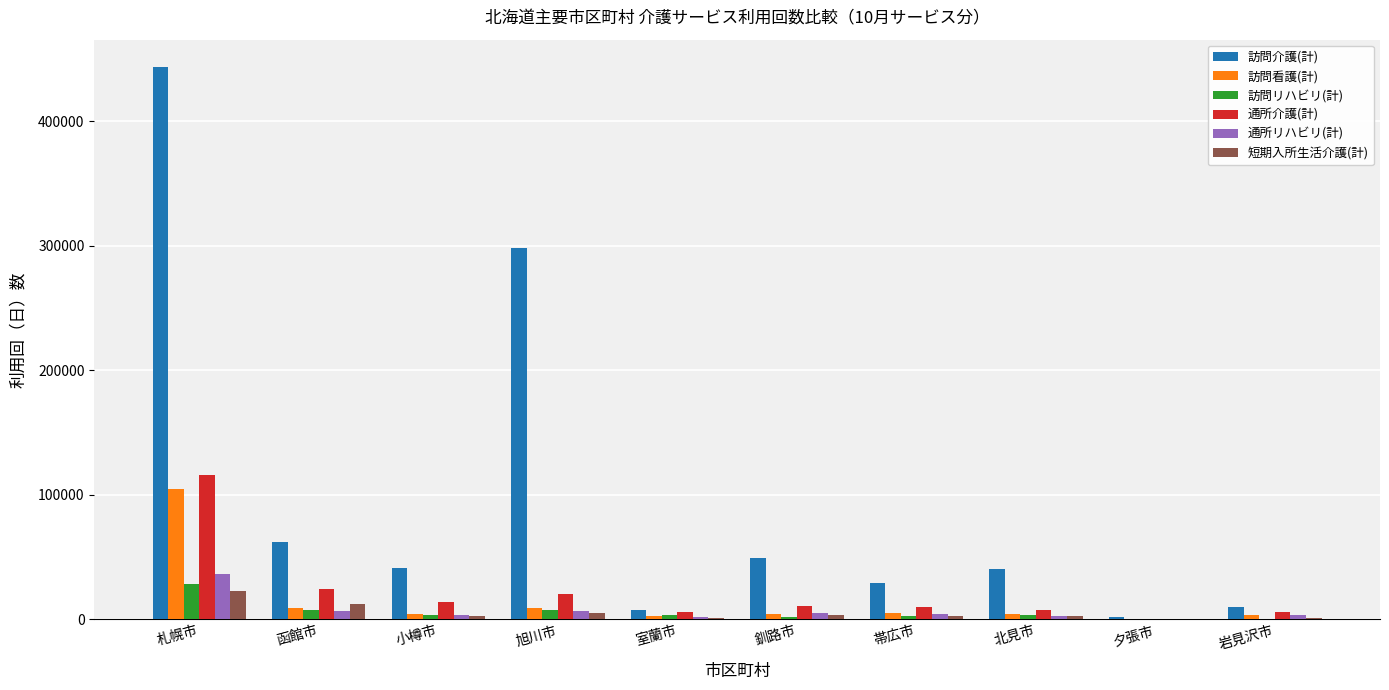

What is the spread (max minus min) of values at 札幌市?

420408